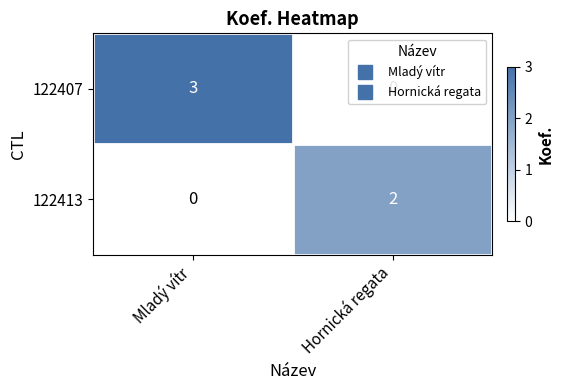

What is the sum of all 122407 values?

3